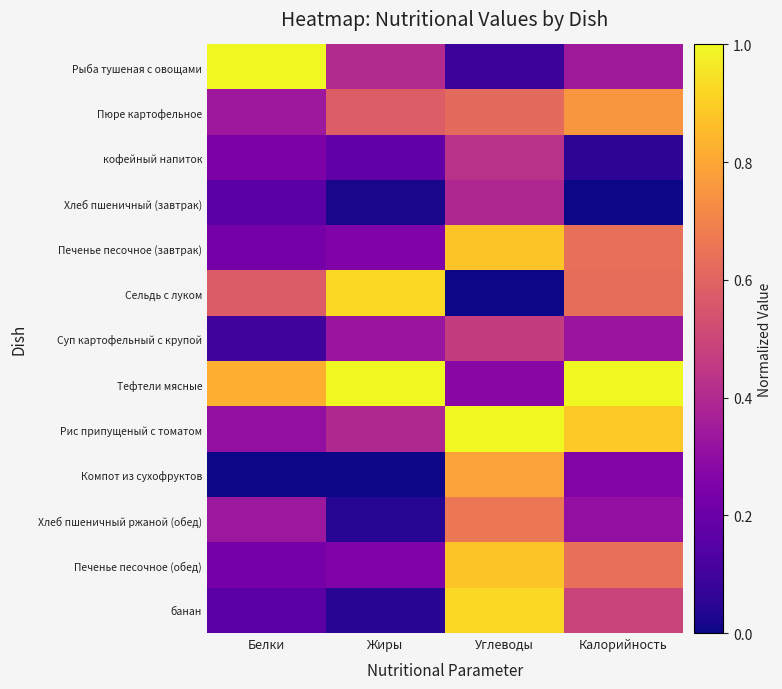

At Углеводы, list the series in order from smallest to largest.

Сельдь с луком, Рыба тушеная с овощами, Тефтели мясные, Хлеб пшеничный (завтрак), кофейный напиток, Суп картофельный с крупой, Пюре картофельное, Хлеб пшеничный ржаной (обед), Компот из сухофруктов, Печенье песочное (завтрак), Печенье песочное (обед), банан, Рис припущеный с томатом